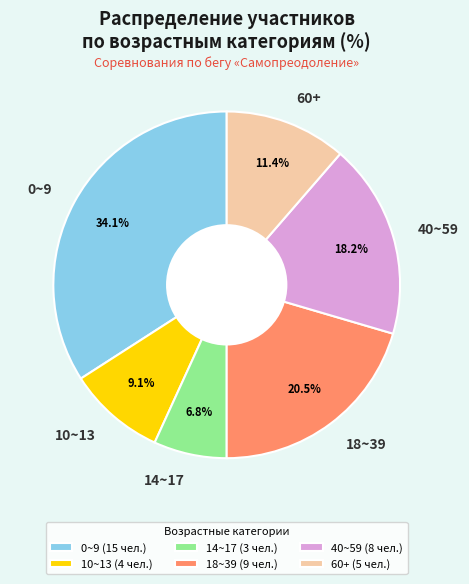

Combined, do 14~17 and 40~59 account for over 50%?

No